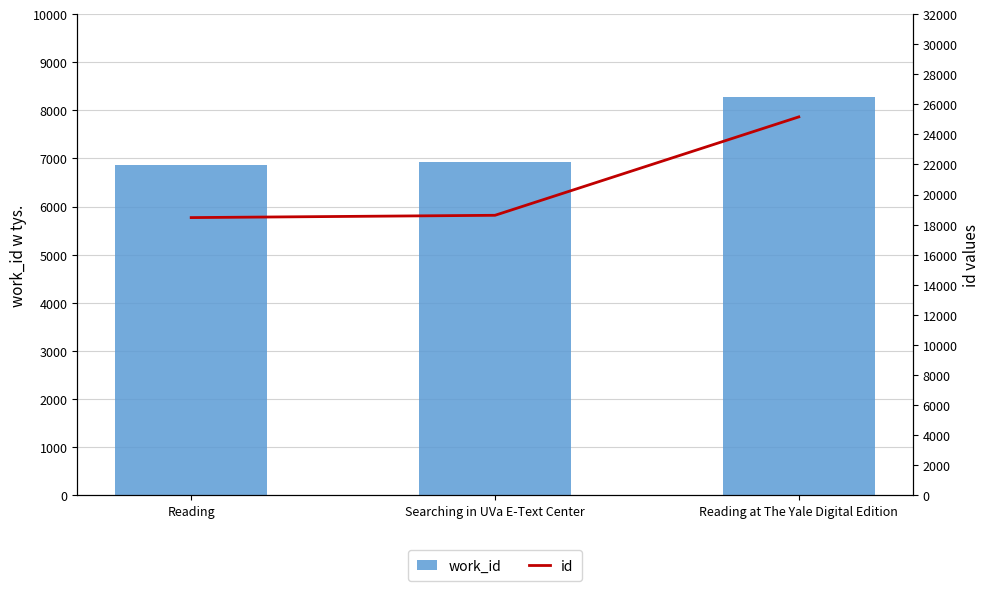

Which series has the largest total across all categories?

id